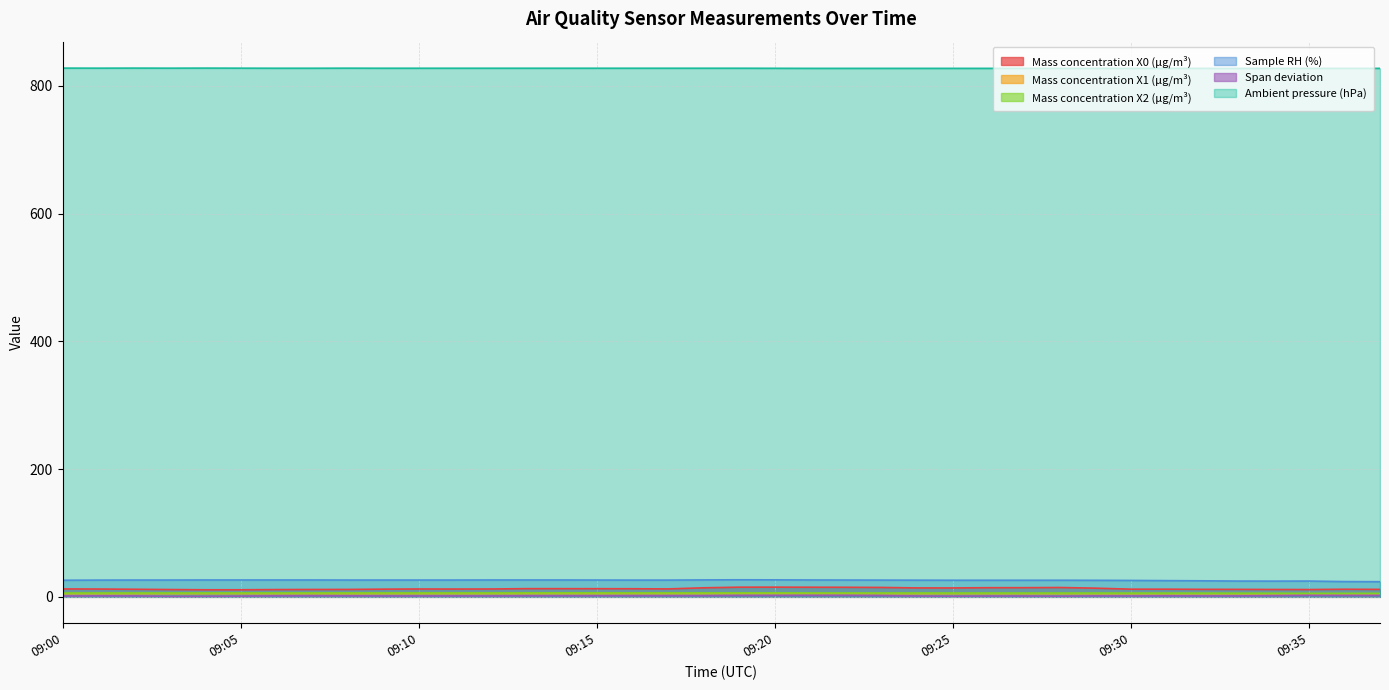

In Mass concentration X2 (μg/m³), how many points are higher than both neighbors (excluding endpoints)?

4